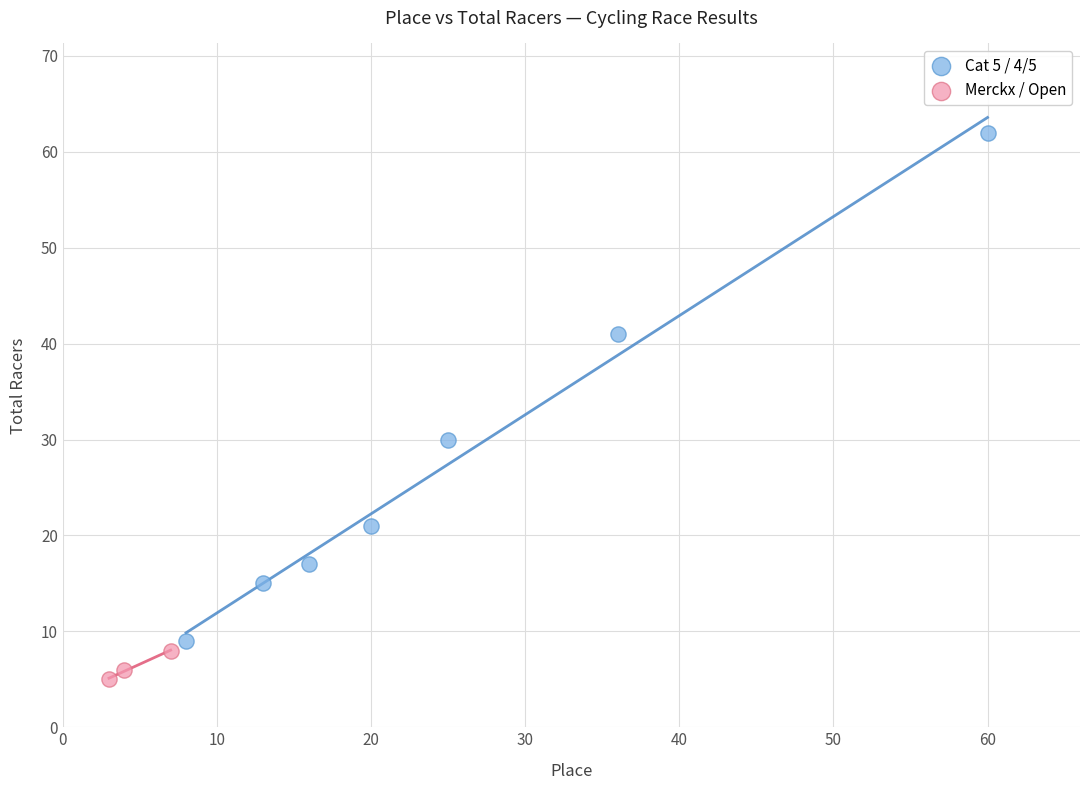

Which series reaches the minimum Y coordinate?

Merckx / Open